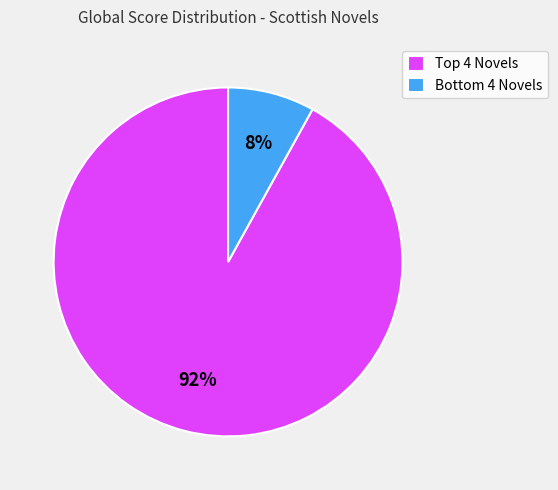

To the nearest percent, what is the difference between the largest and smallest slice percentages?

84%